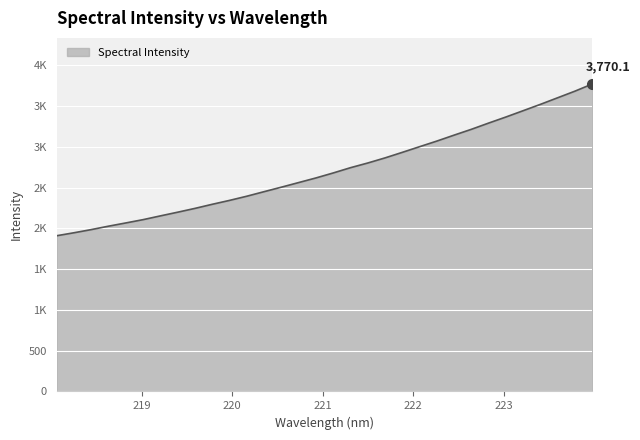

Does the chart display data point markers on the line(s)?

No